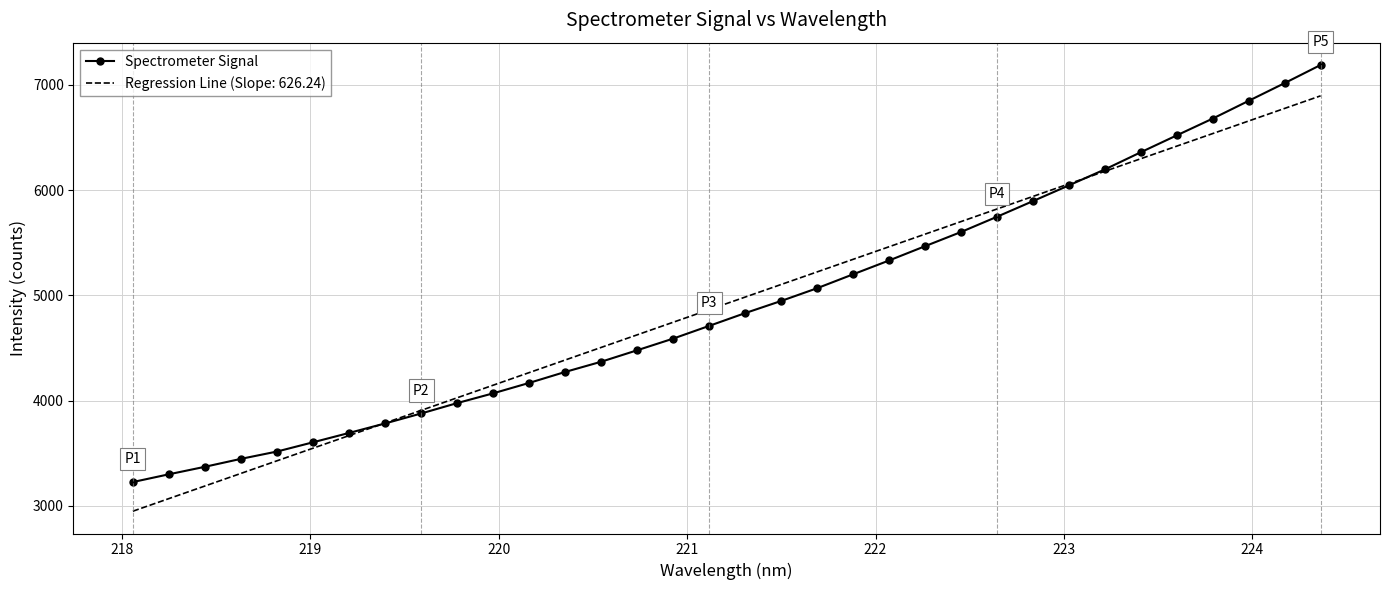

Which series has the widest spread of values?

Spectrometer Signal